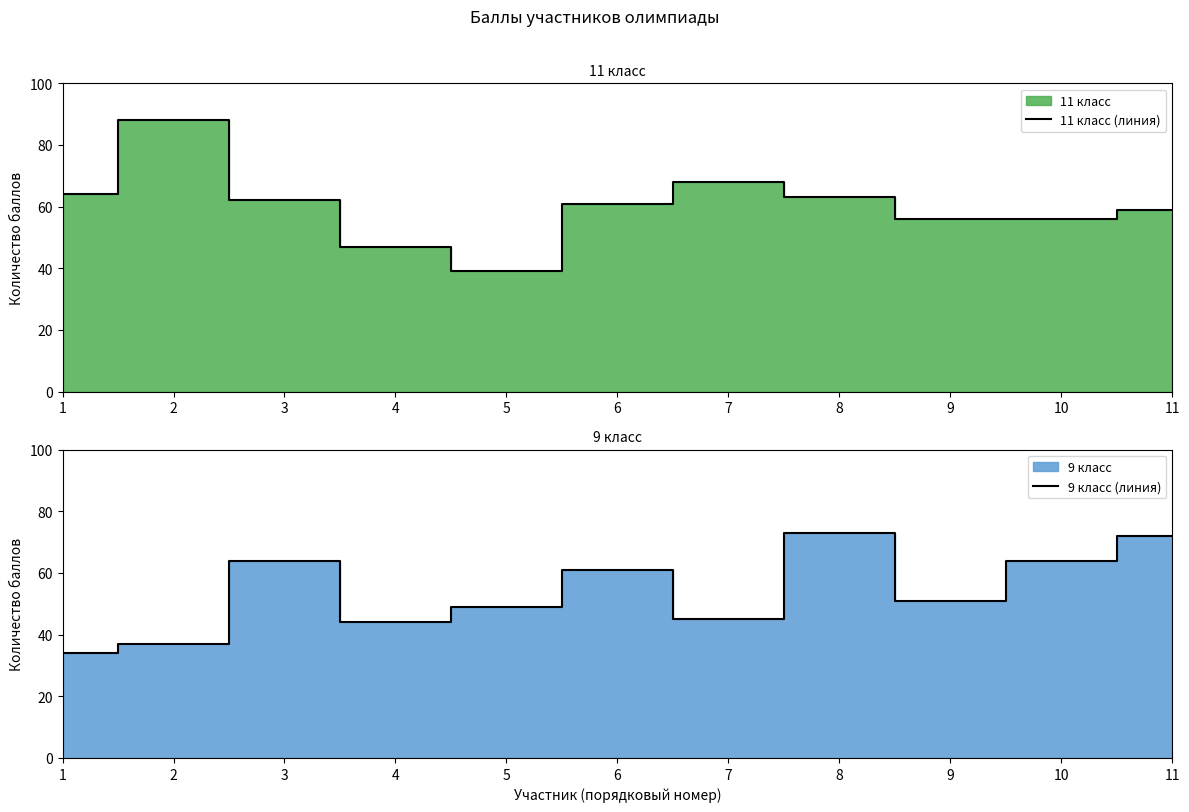

What is the value of the 9 класс (линия) point at the 4th from the left?

44